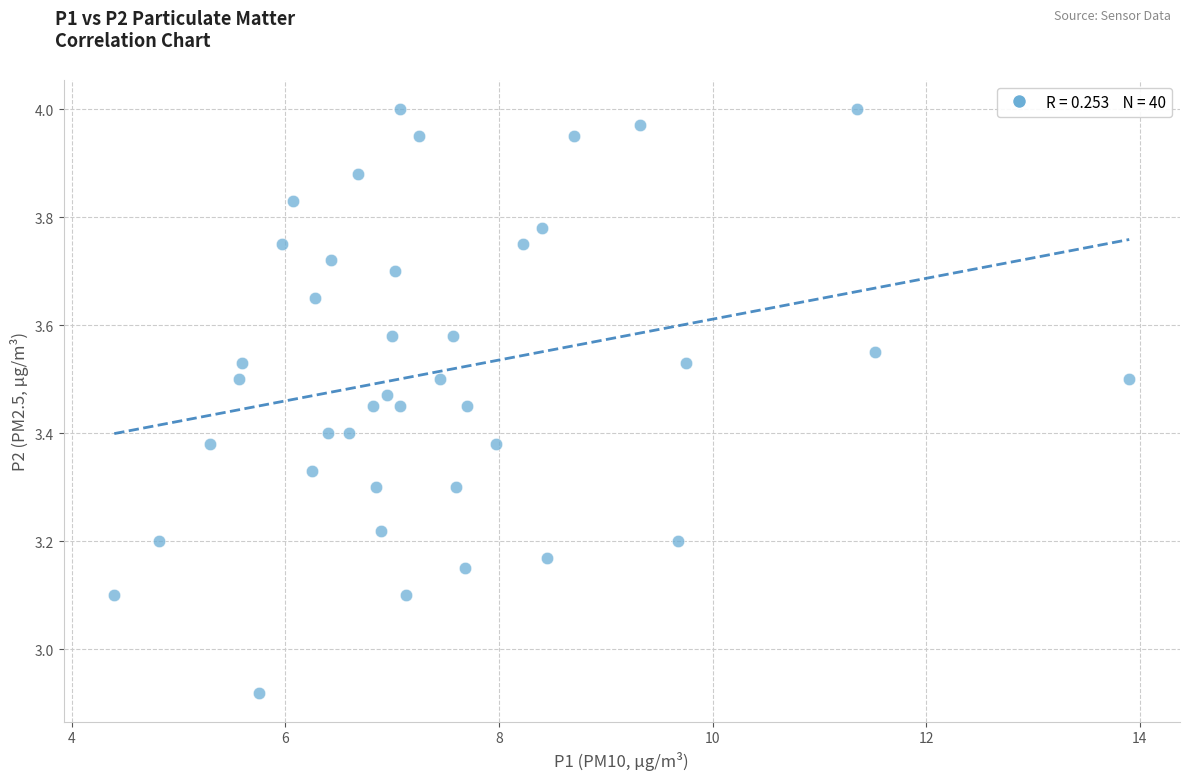

What is the range of X values (max minus min)?

9.5